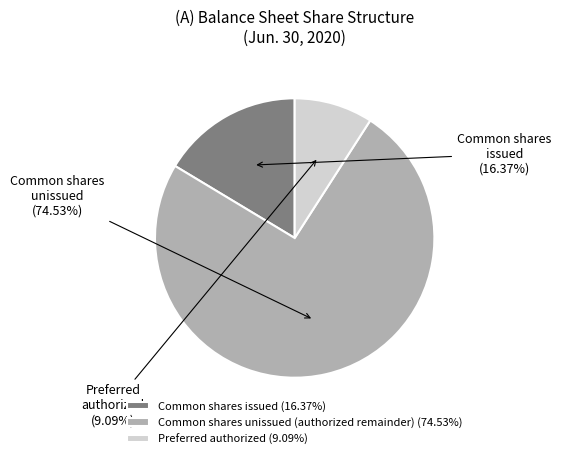

Do Common shares unissued (authorized remainder) (74.53%) and Preferred authorized (9.09%) together represent more than half of the pie?

Yes